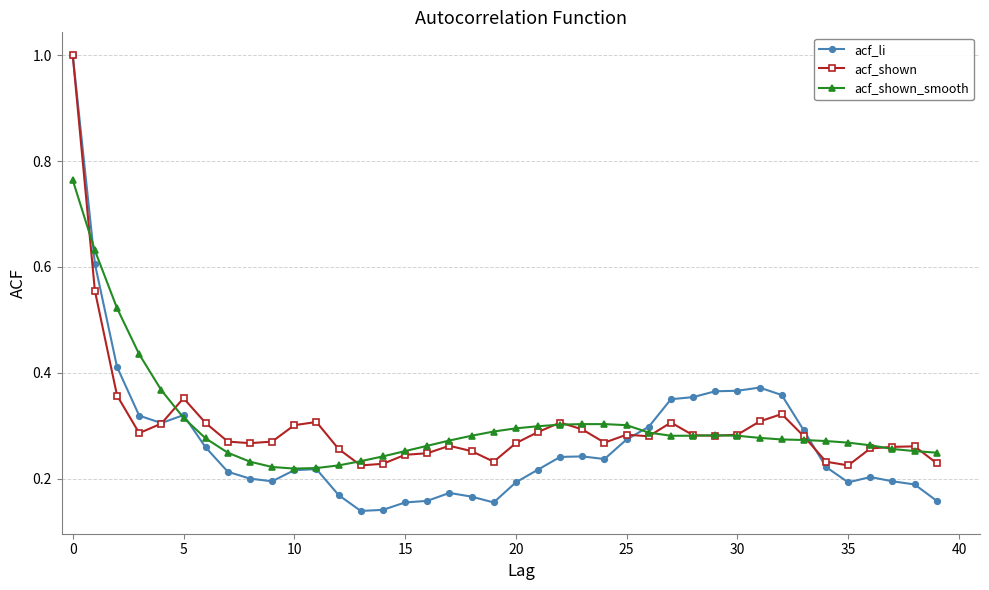

Which series has the largest range (max minus min)?

acf_li